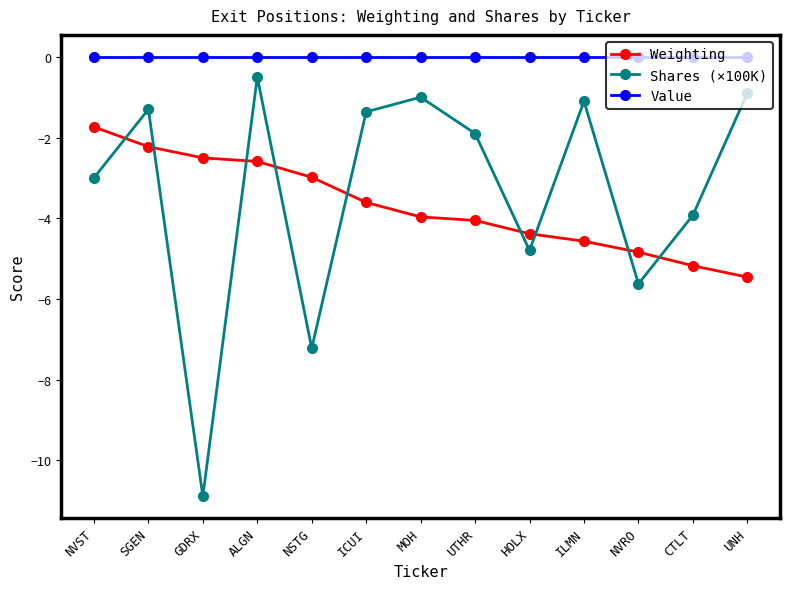

At which category is the sum across all series the highest?

ALGN